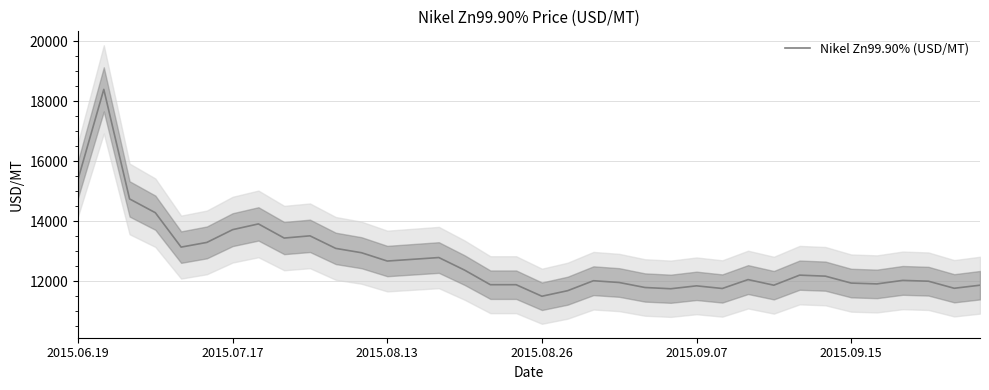

How many data points does each series have?

36